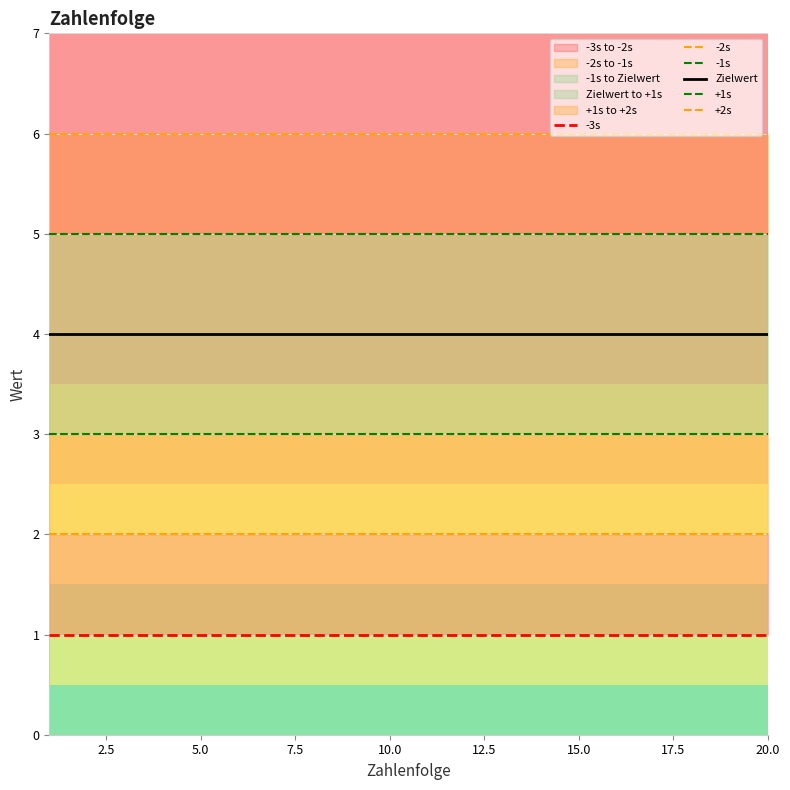

Is the value of -2s at 10 greater than the value of Zielwert at 18?

No